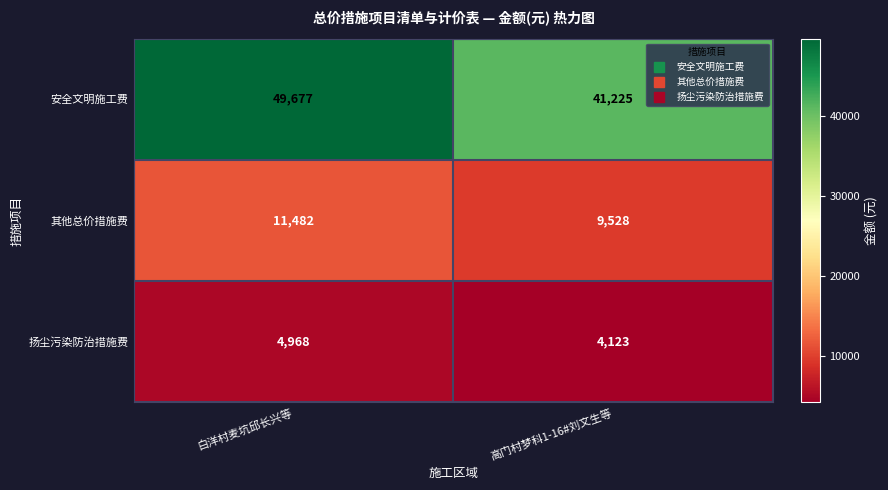

The 其他总价措施费 series shows 18120 at 白洋村麦坑邱长兴等. True or false?

False